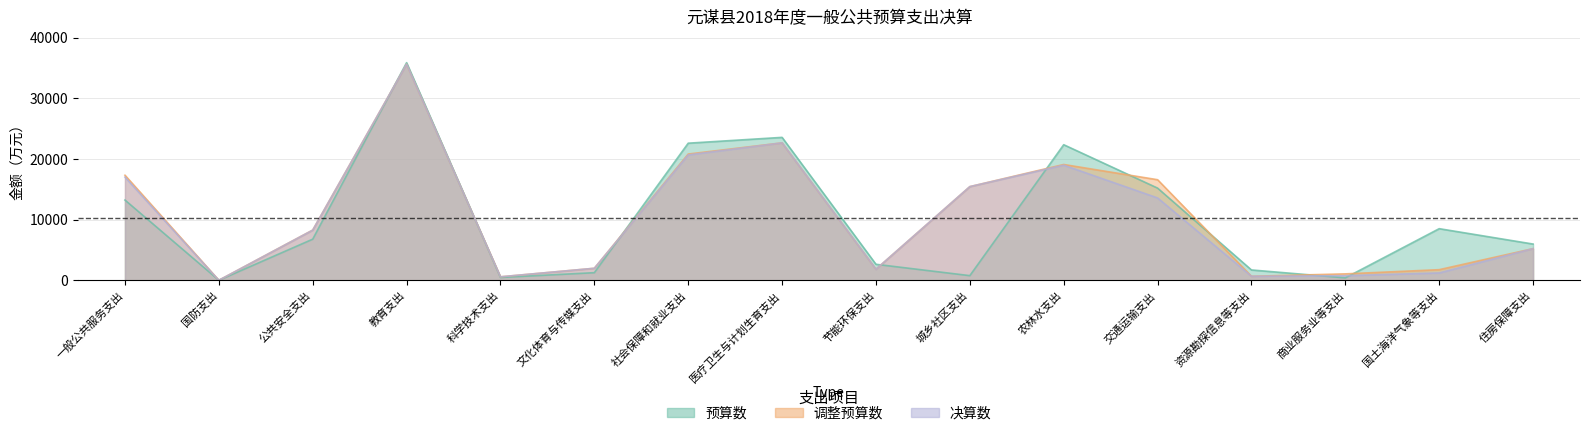

List the series in order of their overall mean, lowest first.

预算数, 决算数, 调整预算数